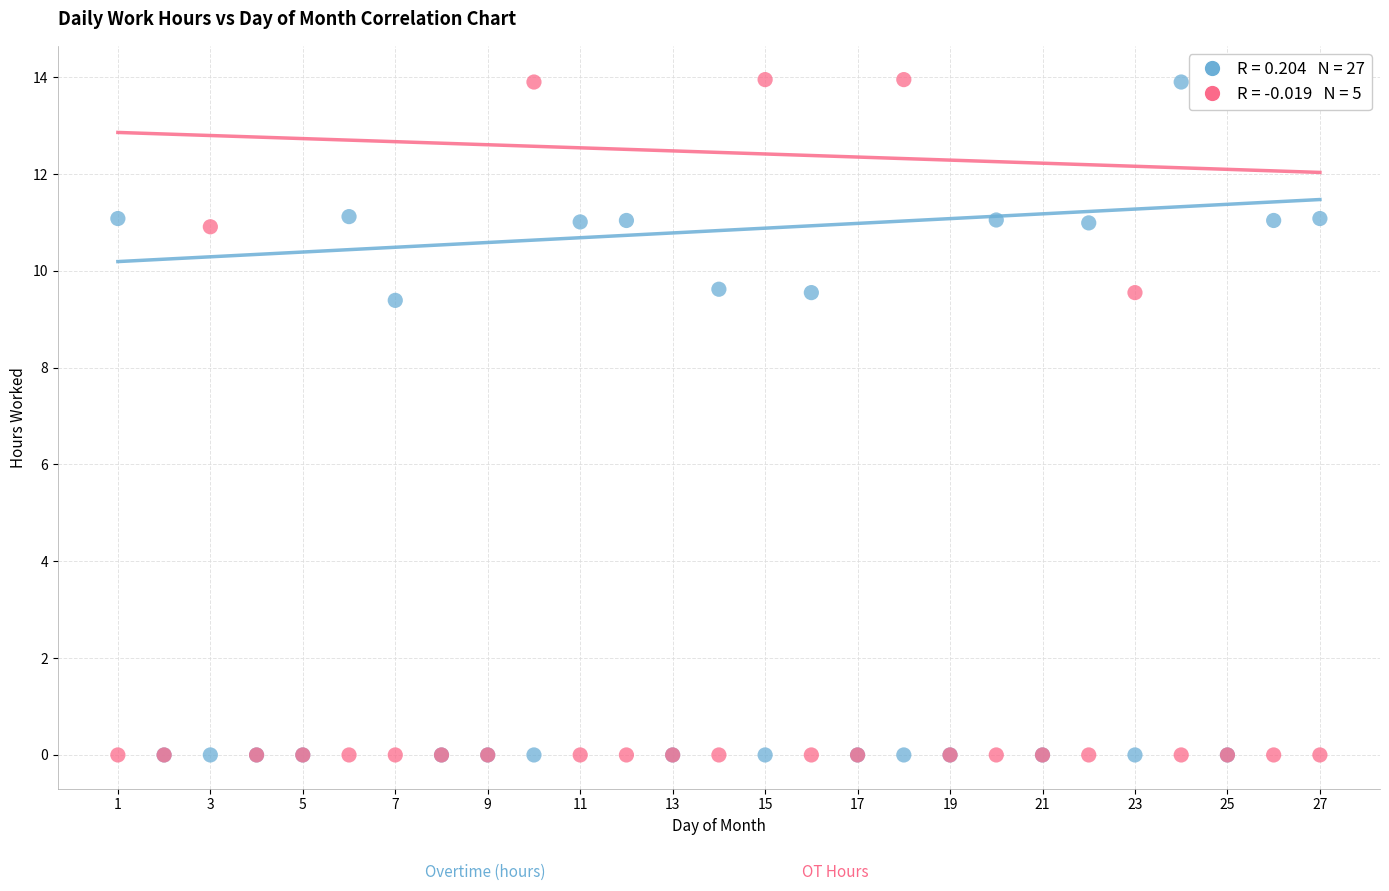

Across all series, what Y value is closest to 6?

9.4